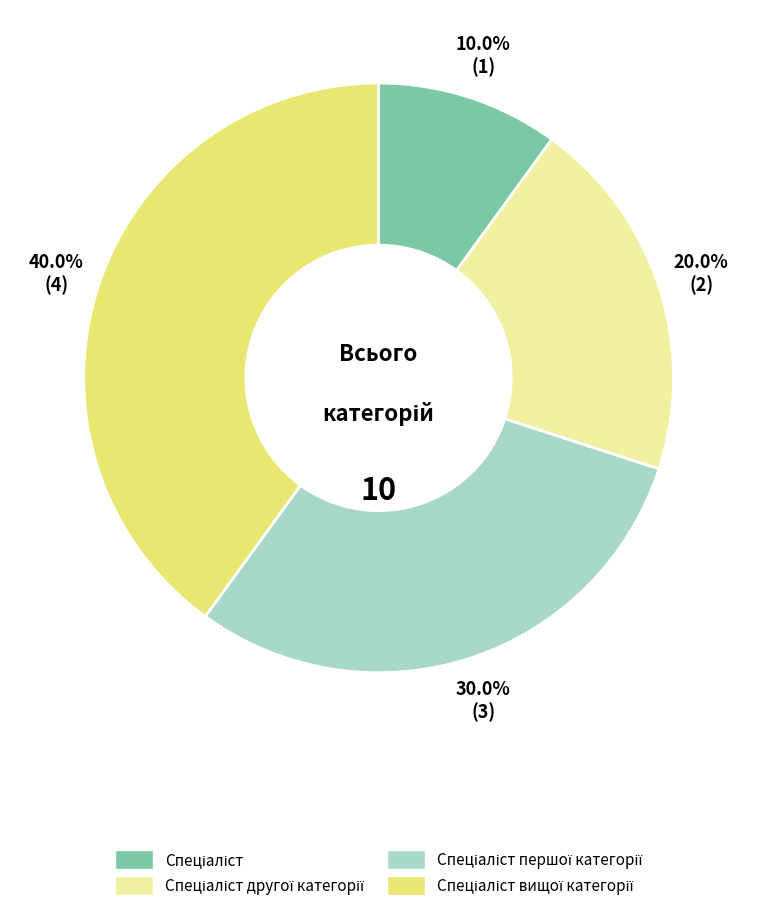

Is there any slice that represents more than half of the pie?

No